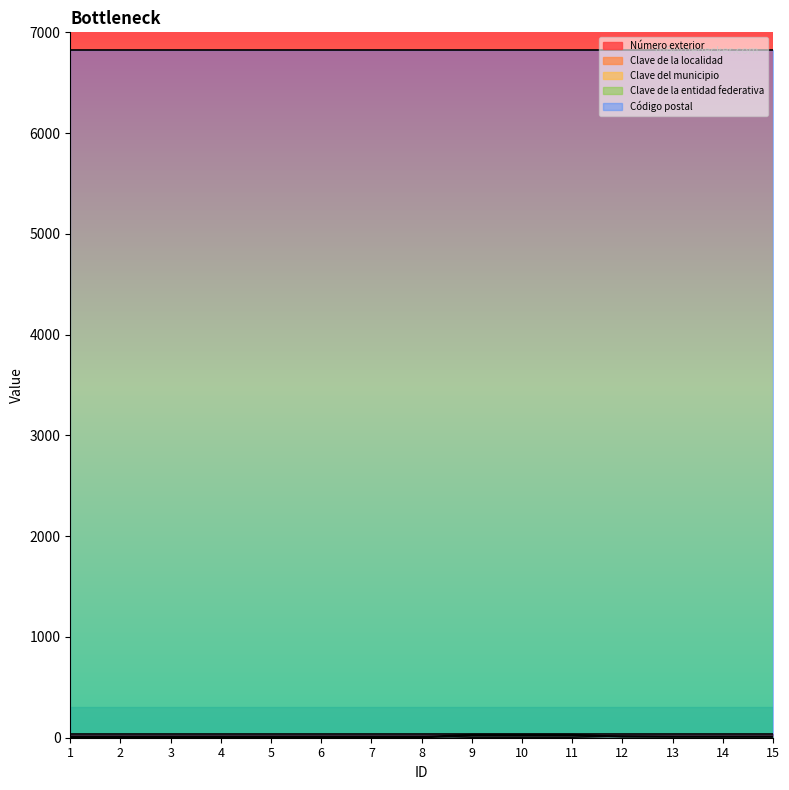

Is the value of Clave del municipio at 8 greater than the value of Clave de la entidad federativa at 2?

Yes